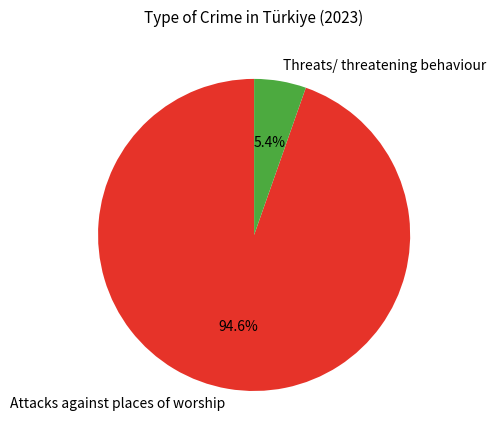

To the nearest percent, what is the average slice percentage?

50%